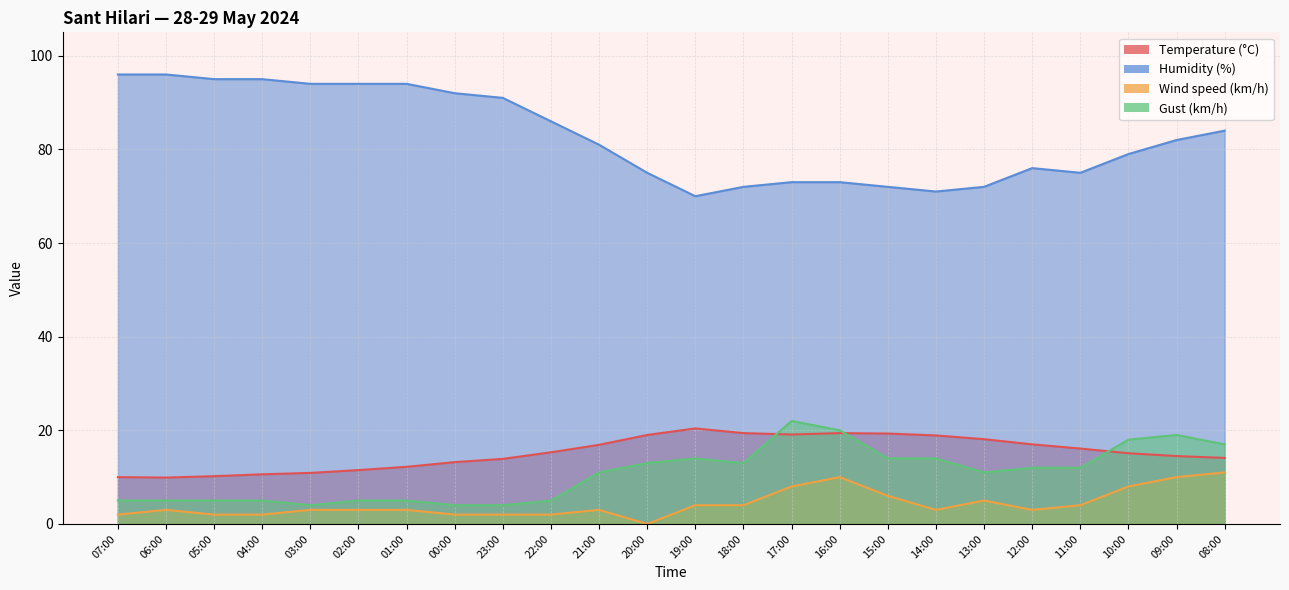

Reading right to left, list all the values displayed in this chart.

Temperature (°C): 08:00=14.1	09:00=14.5	10:00=15.1	11:00=16.1	12:00=17.0	13:00=18.1	14:00=18.9	15:00=19.3	16:00=19.4	17:00=19.1	18:00=19.4	19:00=20.4	20:00=19.0	21:00=16.9	22:00=15.3	23:00=13.9	00:00=13.2	01:00=12.2	02:00=11.5	03:00=10.9	04:00=10.6	05:00=10.2	06:00=9.9	07:00=10.0
Humidity (%): 08:00=84.0	09:00=82.0	10:00=79.0	11:00=75.0	12:00=76.0	13:00=72.0	14:00=71.0	15:00=72.0	16:00=73.0	17:00=73.0	18:00=72.0	19:00=70.0	20:00=75.0	21:00=81.0	22:00=86.0	23:00=91.0	00:00=92.0	01:00=94.0	02:00=94.0	03:00=94.0	04:00=95.0	05:00=95.0	06:00=96.0	07:00=96.0
Wind speed (km/h): 08:00=11.0	09:00=10.0	10:00=8.0	11:00=4.0	12:00=3.0	13:00=5.0	14:00=3.0	15:00=6.0	16:00=10.0	17:00=8.0	18:00=4.0	19:00=4.0	20:00=0.0	21:00=3.0	22:00=2.0	23:00=2.0	00:00=2.0	01:00=3.0	02:00=3.0	03:00=3.0	04:00=2.0	05:00=2.0	06:00=3.0	07:00=2.0
Gust (km/h): 08:00=17.0	09:00=19.0	10:00=18.0	11:00=12.0	12:00=12.0	13:00=11.0	14:00=14.0	15:00=14.0	16:00=20.0	17:00=22.0	18:00=13.0	19:00=14.0	20:00=13.0	21:00=11.0	22:00=5.0	23:00=4.0	00:00=4.0	01:00=5.0	02:00=5.0	03:00=4.0	04:00=5.0	05:00=5.0	06:00=5.0	07:00=5.0